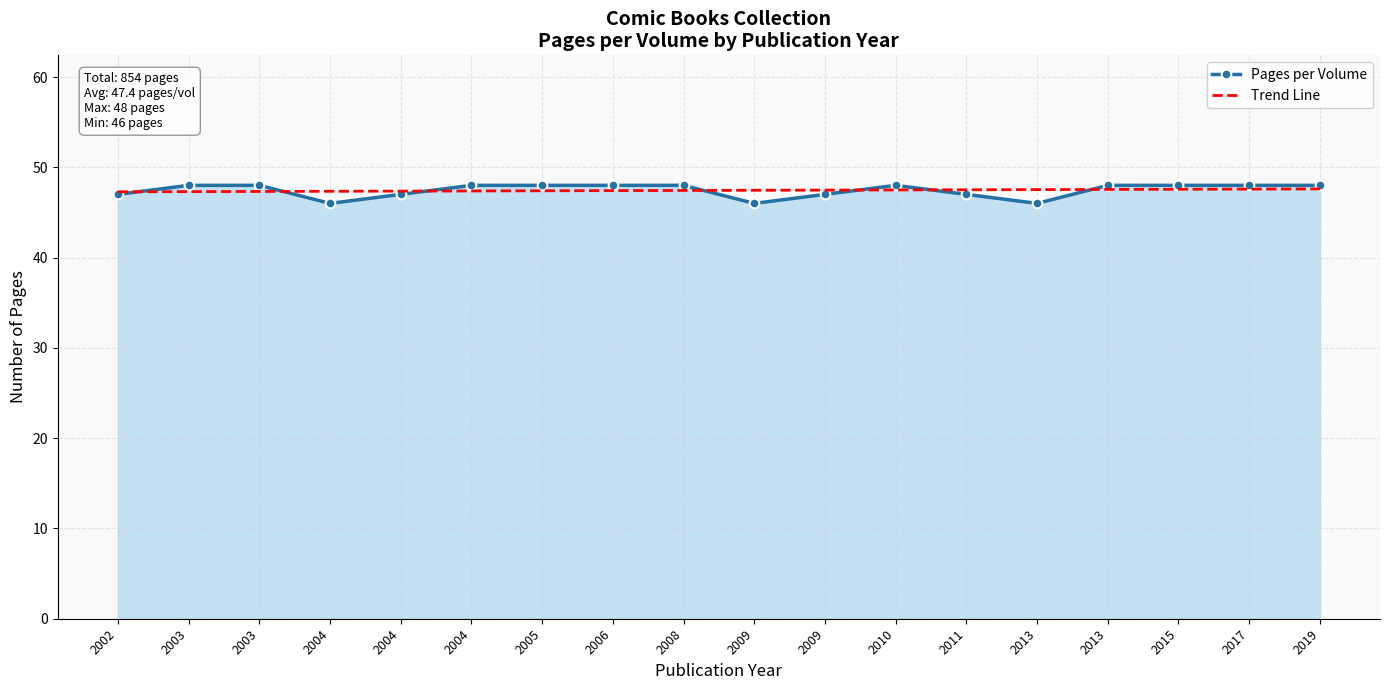

True or false: Trend Line has a value of 47.4 at 2004.

True